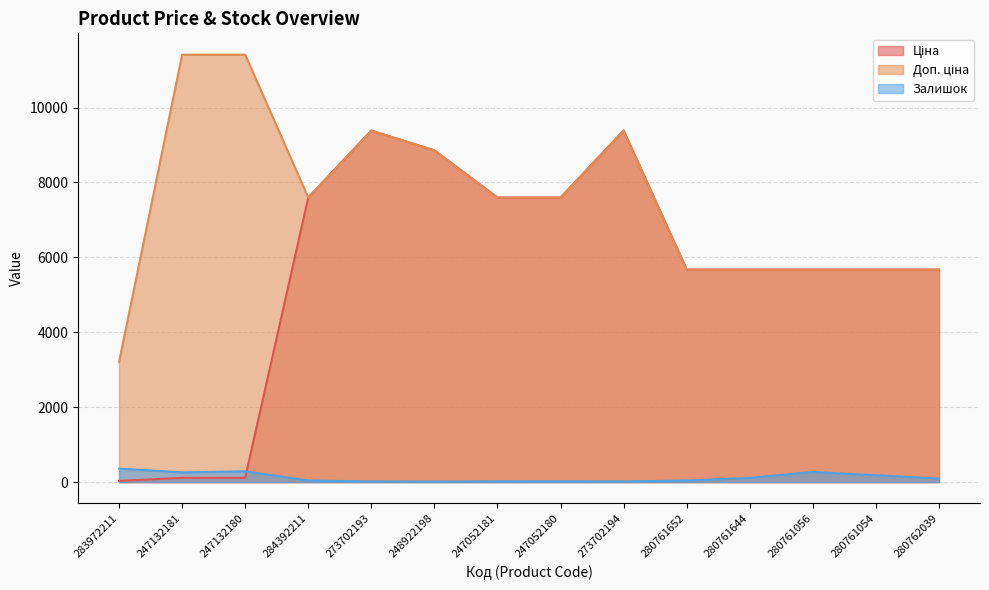

What is the label of the 13th point from the left?

280761054